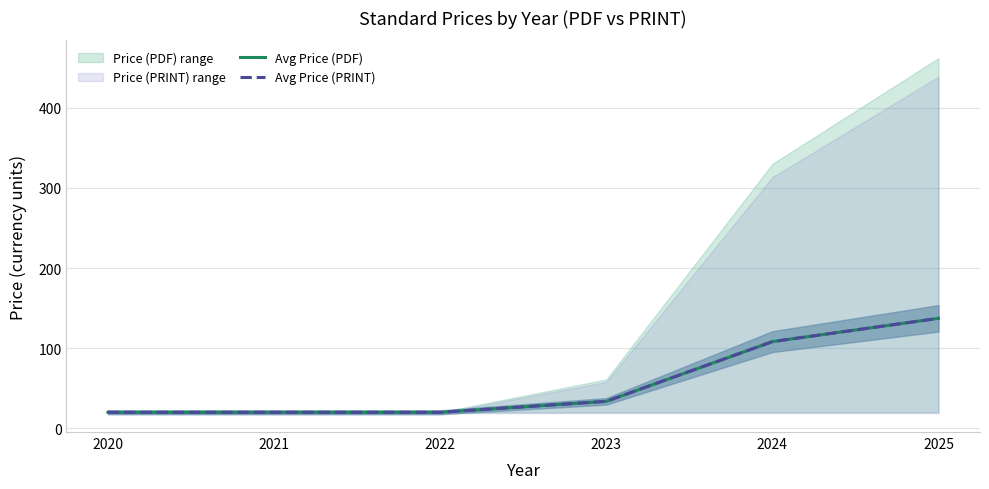

The value of Avg Price (PRINT) at 2022 is 34.3. True or false?

False